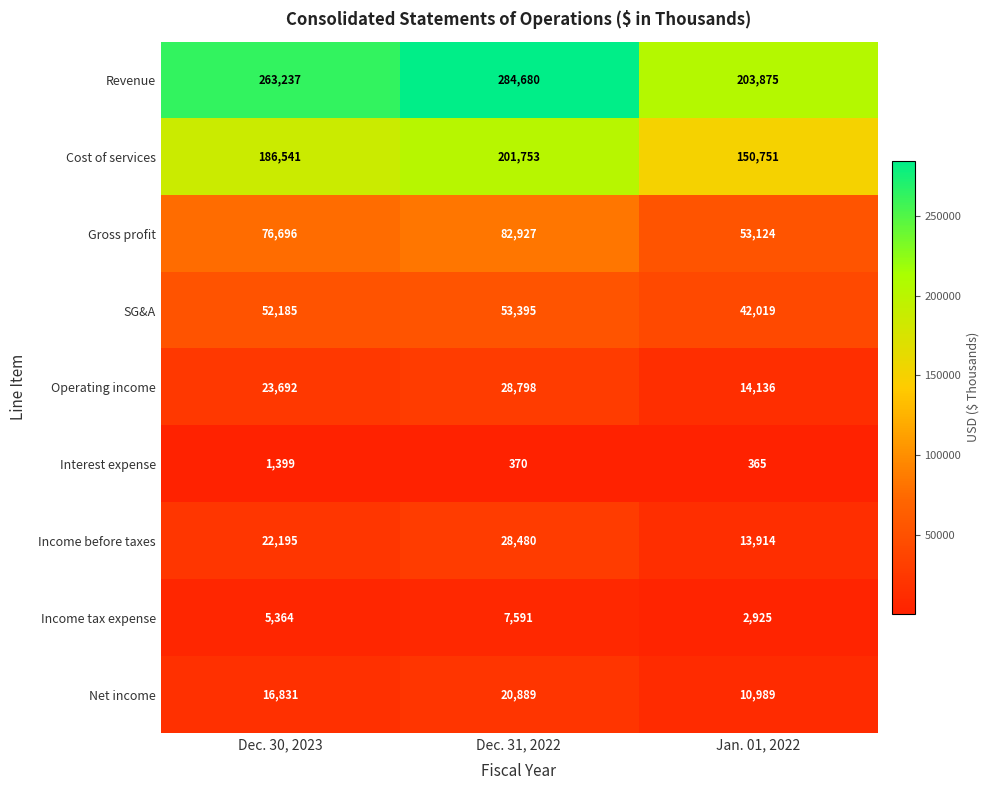

Rank the series by their maximum value, from highest to lowest.

Revenue, Cost of services, Gross profit, SG&A, Operating income, Income before taxes, Net income, Income tax expense, Interest expense